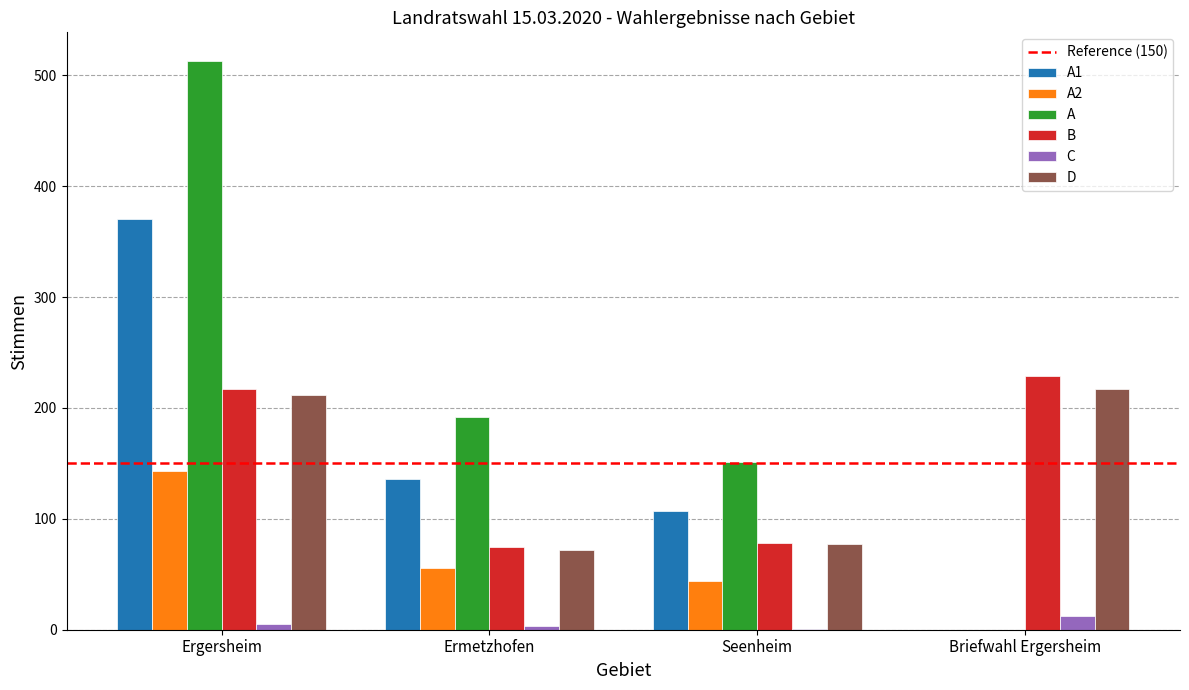

Are the bars grouped side by side (vs. stacked)?

Yes